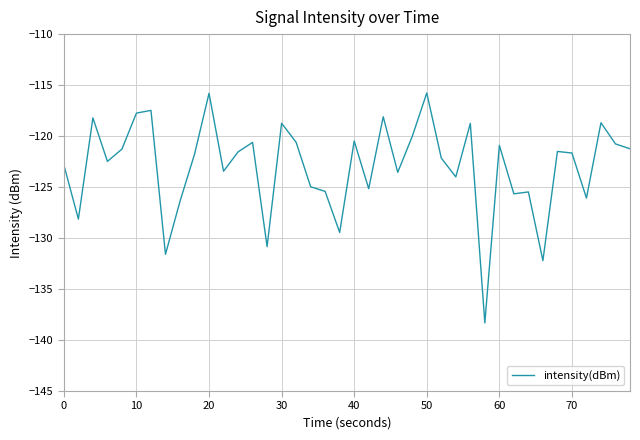

What is the difference between the maximum and minimum values?

22.6